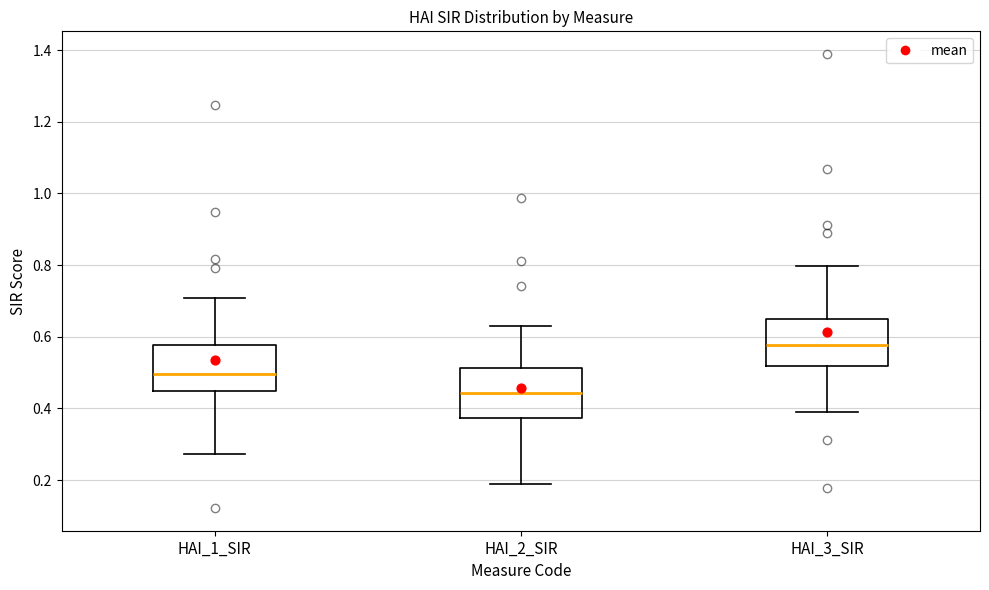

Reading left to right, transcribe this box plot: for each box, give where its median line is, the range the box spans, and where its two whiskers end, as read against the y-axis. The values are not printed on the chart, so give them approximately, as read against the axis.

HAI_1_SIR: median 0.50, box 0.44 to 0.58, whiskers 0.28 to 0.70
HAI_2_SIR: median 0.44, box 0.38 to 0.52, whiskers 0.18 to 0.64
HAI_3_SIR: median 0.58, box 0.52 to 0.66, whiskers 0.38 to 0.80